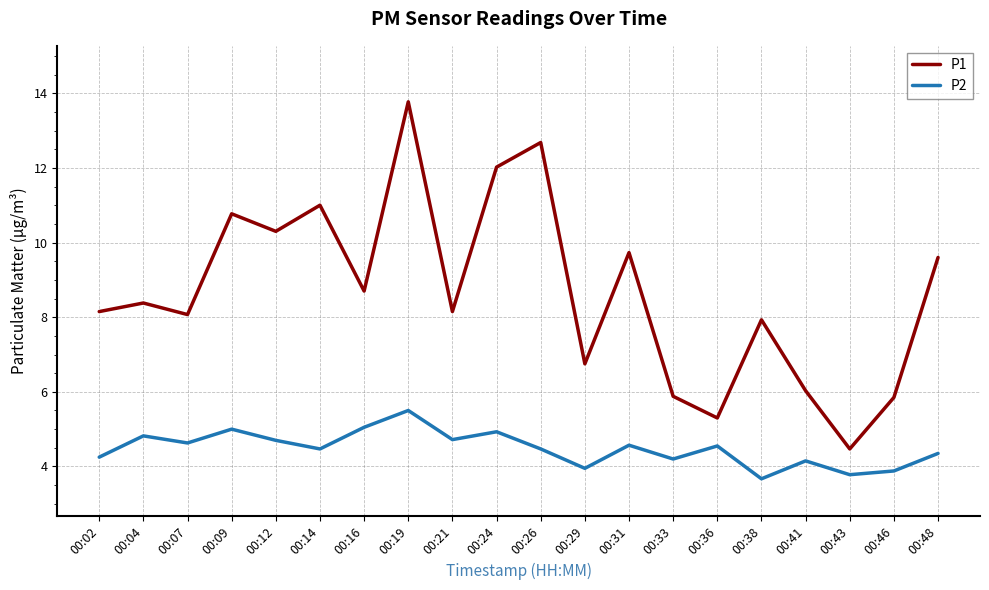

True or false: P1 has a value of 12.7 at 00:26.

True